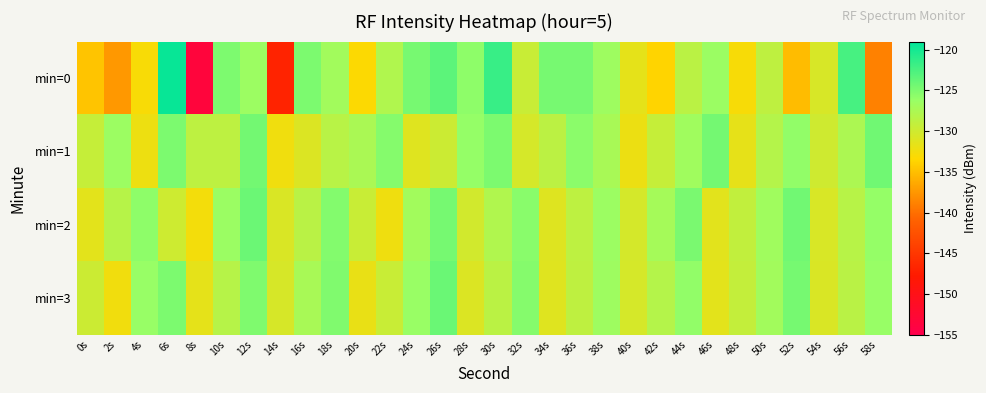

Reading left to right, extract all data points from this chart.

min=0: 0s=-134.6	2s=-137.4	4s=-133.0	6s=-119.4	8s=-153.4	10s=-124.9	12s=-126.5	14s=-146.9	16s=-124.9	18s=-126.9	20s=-133.2	22s=-127.9	24s=-124.6	26s=-123.4	28s=-125.7	30s=-121.7	32s=-129.6	34s=-124.7	36s=-124.7	38s=-126.6	40s=-131.6	42s=-133.6	44s=-128.6	46s=-126.4	48s=-132.9	50s=-128.9	52s=-135.2	54s=-130.6	56s=-122.4	58s=-138.9
min=1: 0s=-129.4	2s=-126.5	4s=-132.2	6s=-124.9	8s=-128.8	10s=-128.8	12s=-124.5	14s=-132.4	16s=-130.9	18s=-128.4	20s=-127.5	22s=-125.3	24s=-131.2	26s=-129.8	28s=-126.1	30s=-124.9	32s=-130.5	34s=-128.7	36s=-125.6	38s=-127.3	40s=-132.1	42s=-129.4	44s=-126.8	46s=-124.5	48s=-131.7	50s=-128.2	52s=-125.9	54s=-130.0	56s=-127.6	58s=-124.3
min=2: 0s=-131.5	2s=-128.3	4s=-125.7	6s=-129.9	8s=-132.6	10s=-126.4	12s=-124.1	14s=-130.8	16s=-128.5	18s=-125.2	20s=-129.6	22s=-132.3	24s=-126.9	26s=-124.6	28s=-130.2	30s=-127.9	32s=-125.5	34s=-131.1	36s=-128.8	38s=-126.5	40s=-130.4	42s=-127.1	44s=-124.8	46s=-131.4	48s=-129.1	50s=-126.8	52s=-124.4	54s=-130.7	56s=-128.4	58s=-126.1
min=3: 0s=-129.8	2s=-132.5	4s=-126.2	6s=-124.9	8s=-131.6	10s=-128.3	12s=-125.0	14s=-130.6	16s=-127.3	18s=-125.1	20s=-131.9	22s=-129.6	24s=-126.3	26s=-124.0	28s=-130.9	30s=-128.6	32s=-125.3	34s=-131.2	36s=-128.9	38s=-126.6	40s=-130.5	42s=-128.2	44s=-125.9	46s=-131.5	48s=-129.2	50s=-126.9	52s=-124.6	54s=-130.8	56s=-128.5	58s=-126.2